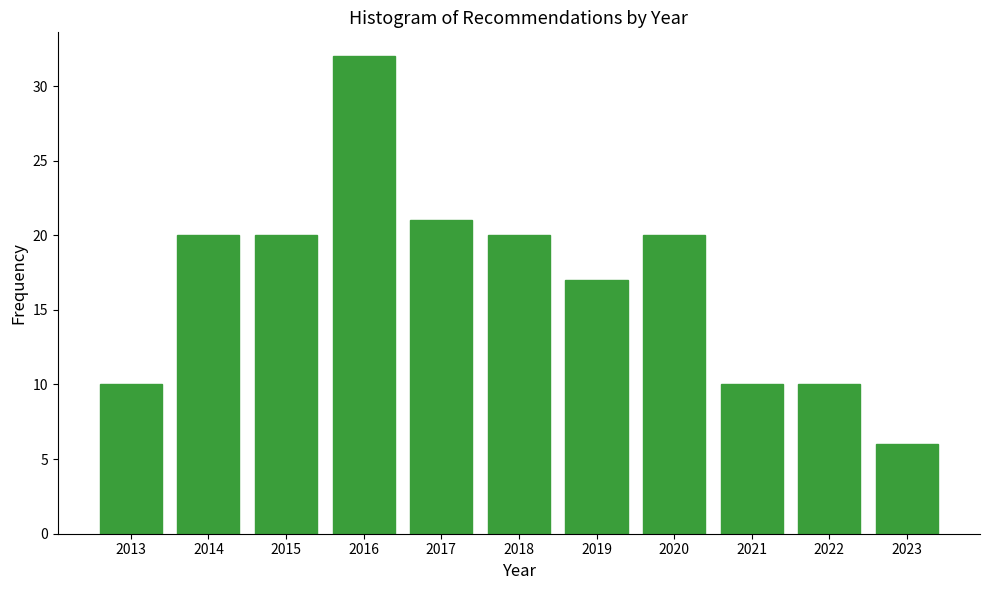

Reading left to right, what are all the values shown in this chart?

10	20	20	32	21	20	17	20	10	10	6